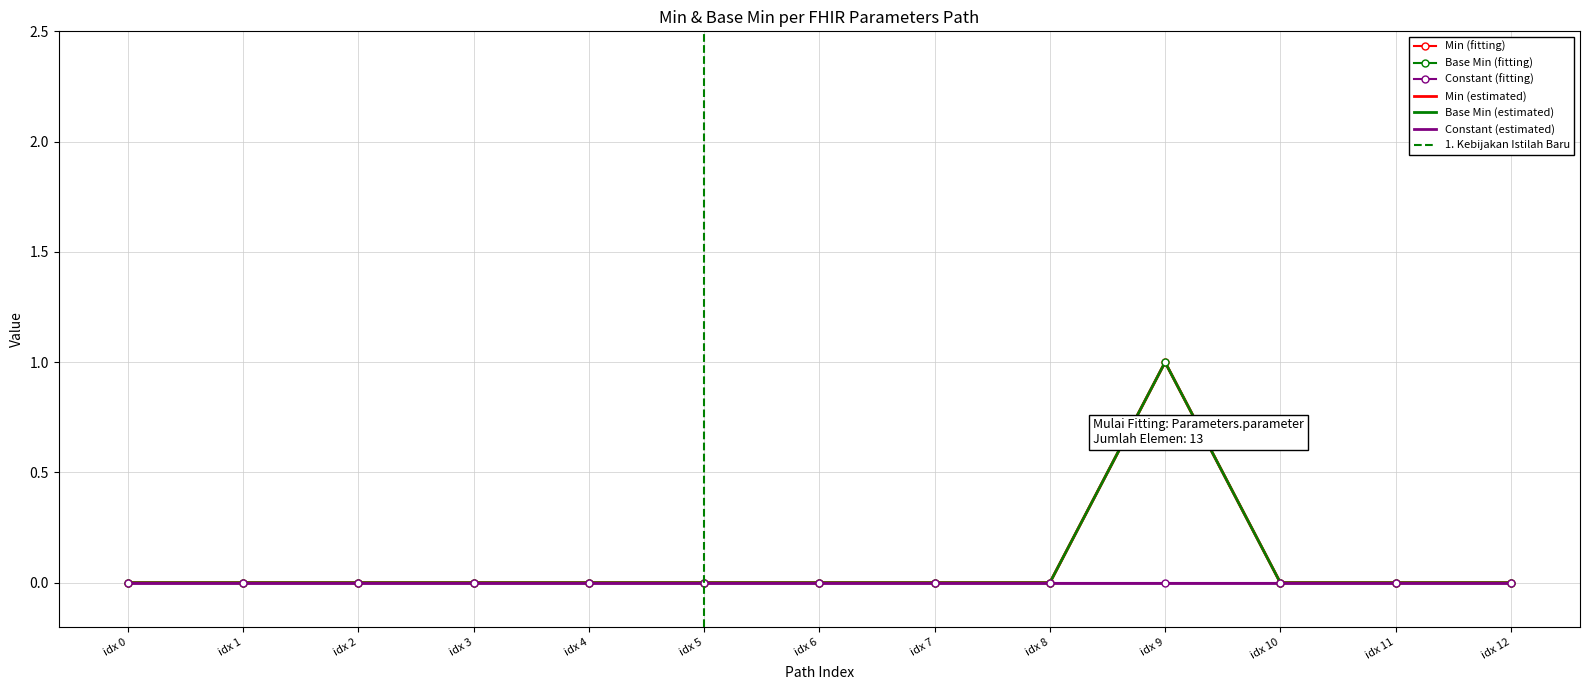

The value of Min (estimated) at idx 4 is 0. True or false?

False